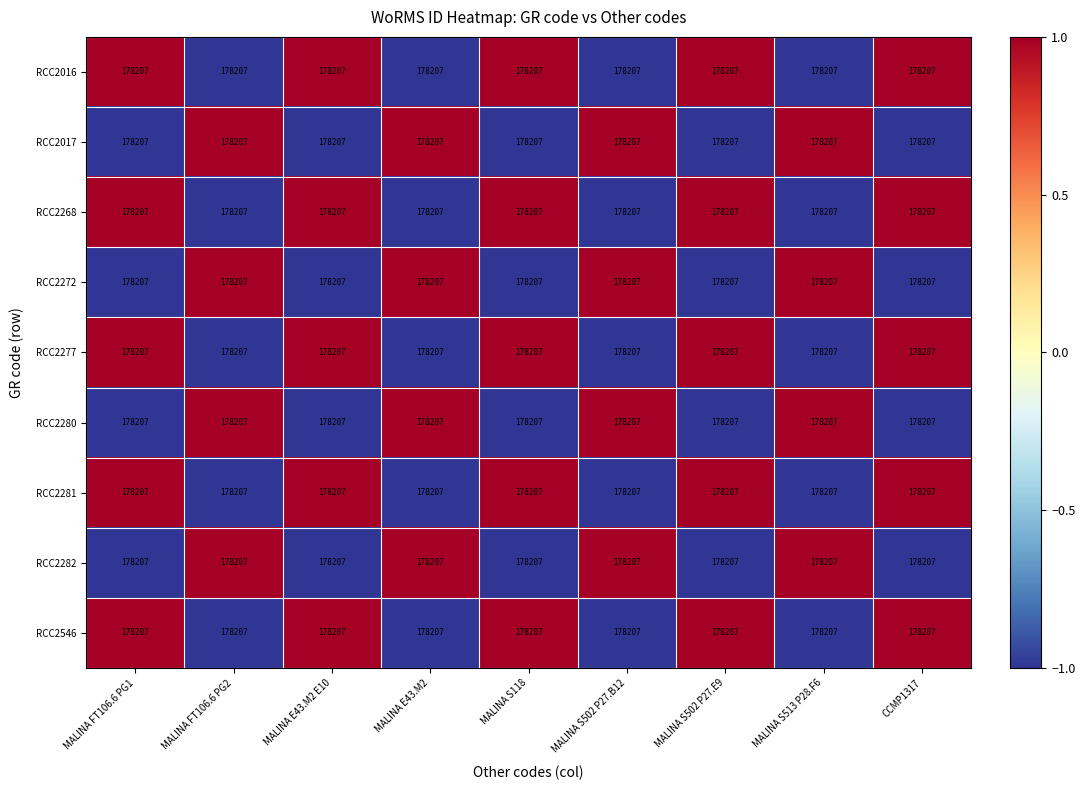

Rank the series by their maximum value, from lowest to highest.

RCC2016, RCC2017, RCC2268, RCC2272, RCC2277, RCC2280, RCC2281, RCC2282, RCC2546